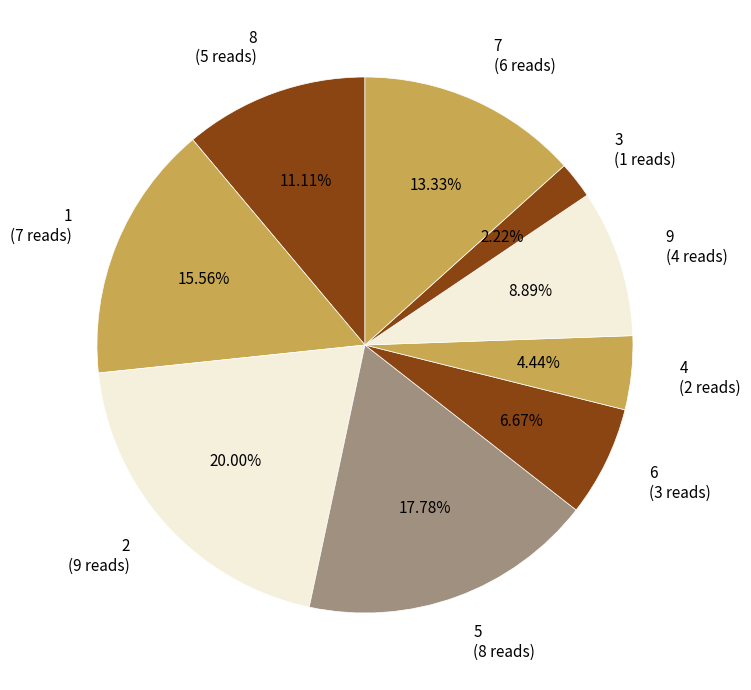

Do 1 (7 reads) and 7 (6 reads) together represent more than half of the pie?

No